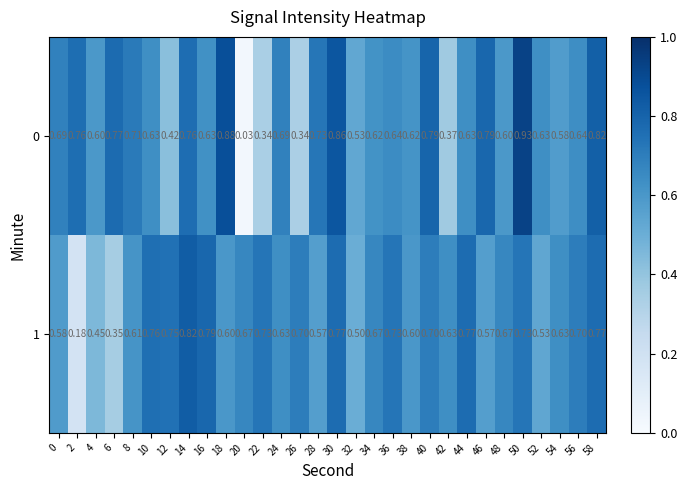

Count the number of data series in this chart.

2